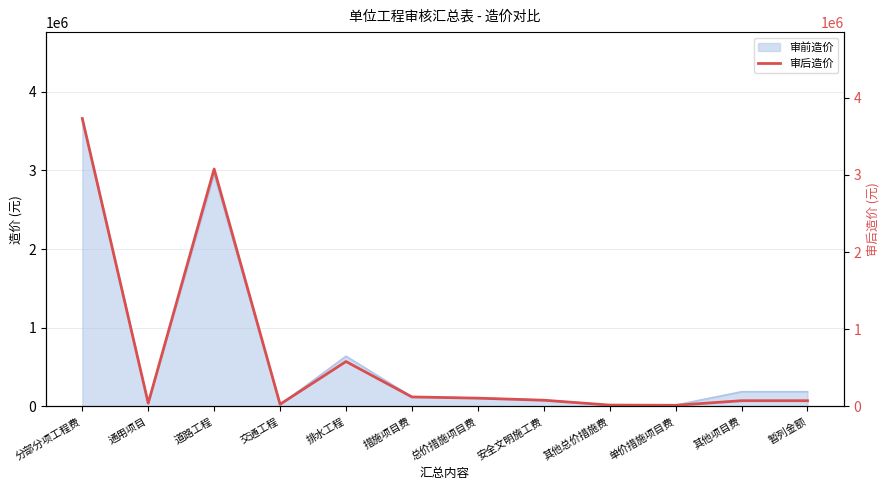

Reading left to right, transcribe all the data shown in this chart.

3731259	42857	3076989	28826	582587	123566	108198	81303	18358	15368	74933	74933